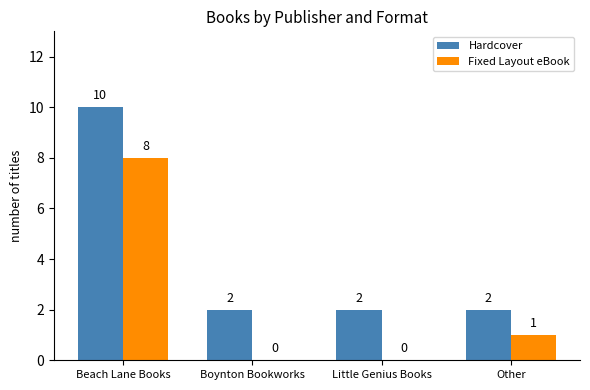

Reading right to left, extract all data points from this chart.

Hardcover: Other=2	Little Genius Books=2	Boynton Bookworks=2	Beach Lane Books=10
Fixed Layout eBook: Other=1	Little Genius Books=0	Boynton Bookworks=0	Beach Lane Books=8